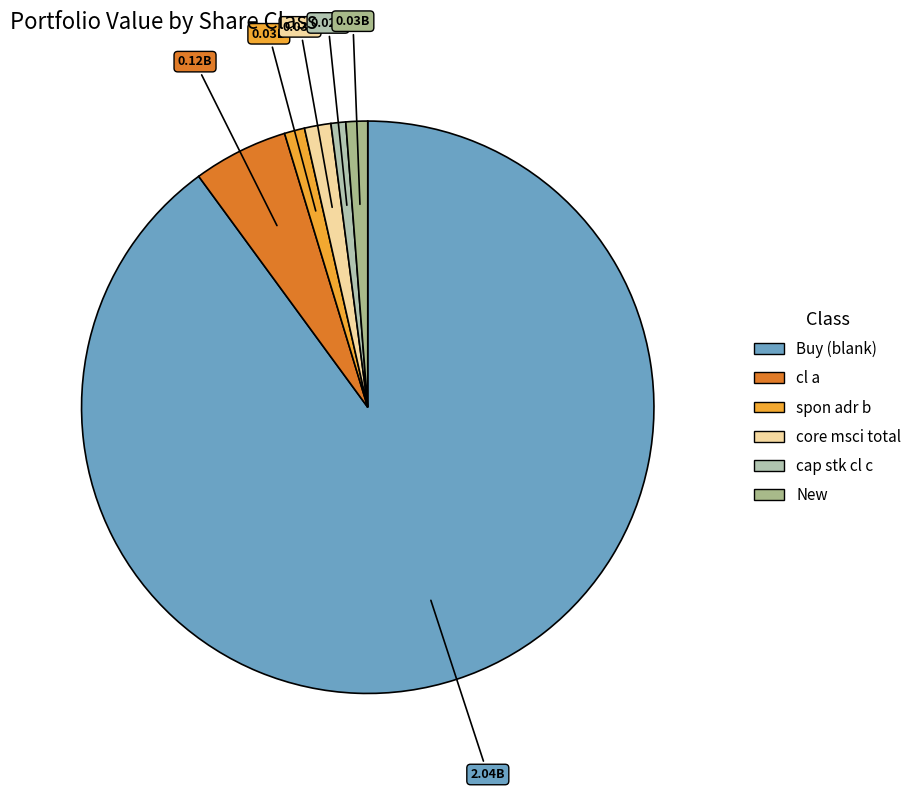

Does any single category account for the majority?

Yes